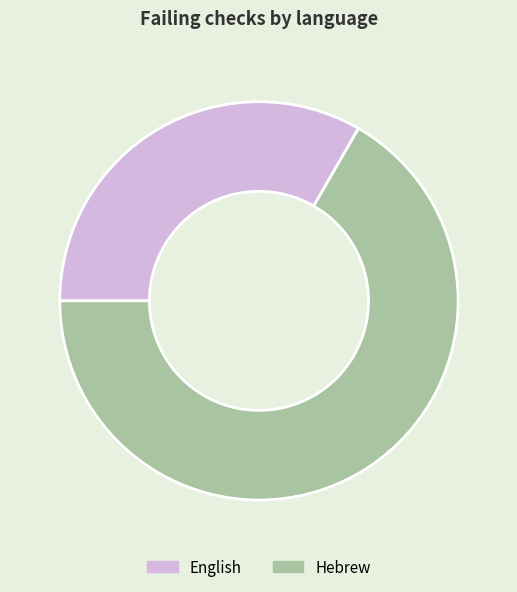

Combined, do English and Hebrew account for over 50%?

Yes